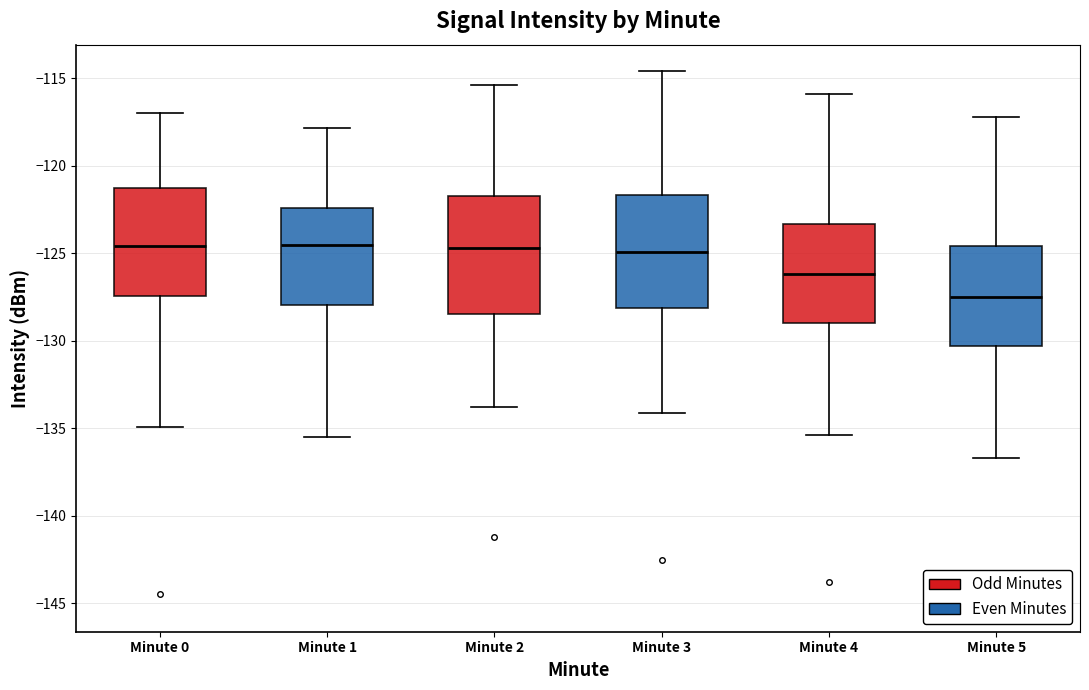

Where is the upper edge of the box for Minute 2 on the y-axis? The values are not printed on the chart, so give them approximately, as read against the axis.

-121.5